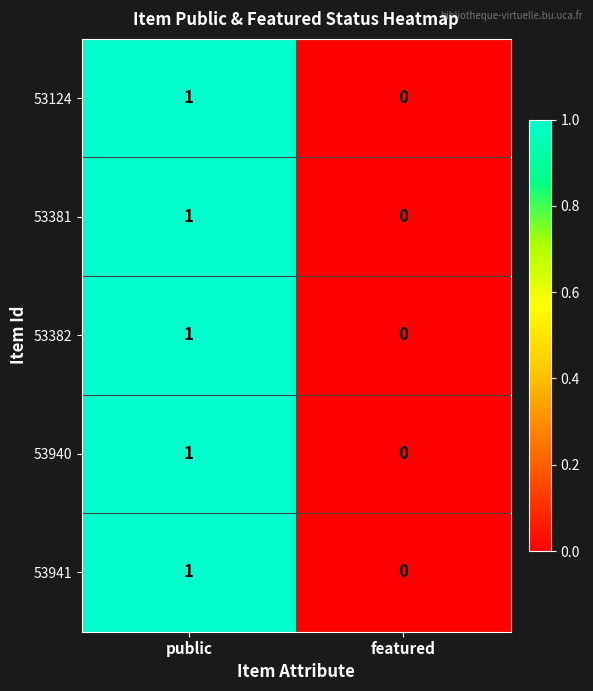

At which category is the sum across all series the highest?

public